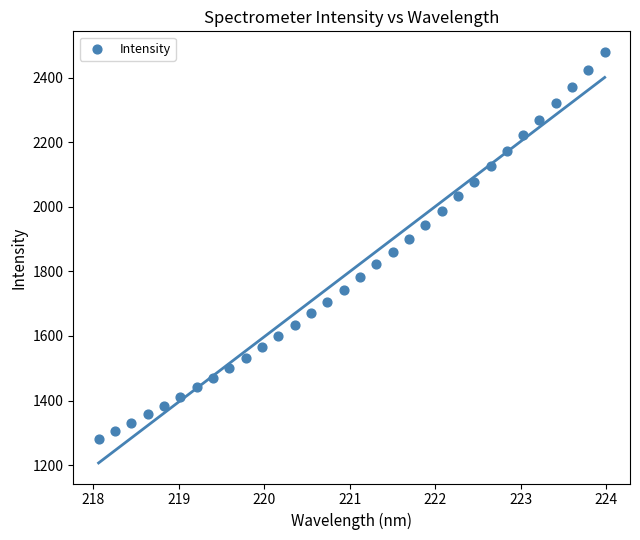

What is the range of X values (max minus min)?

5.9